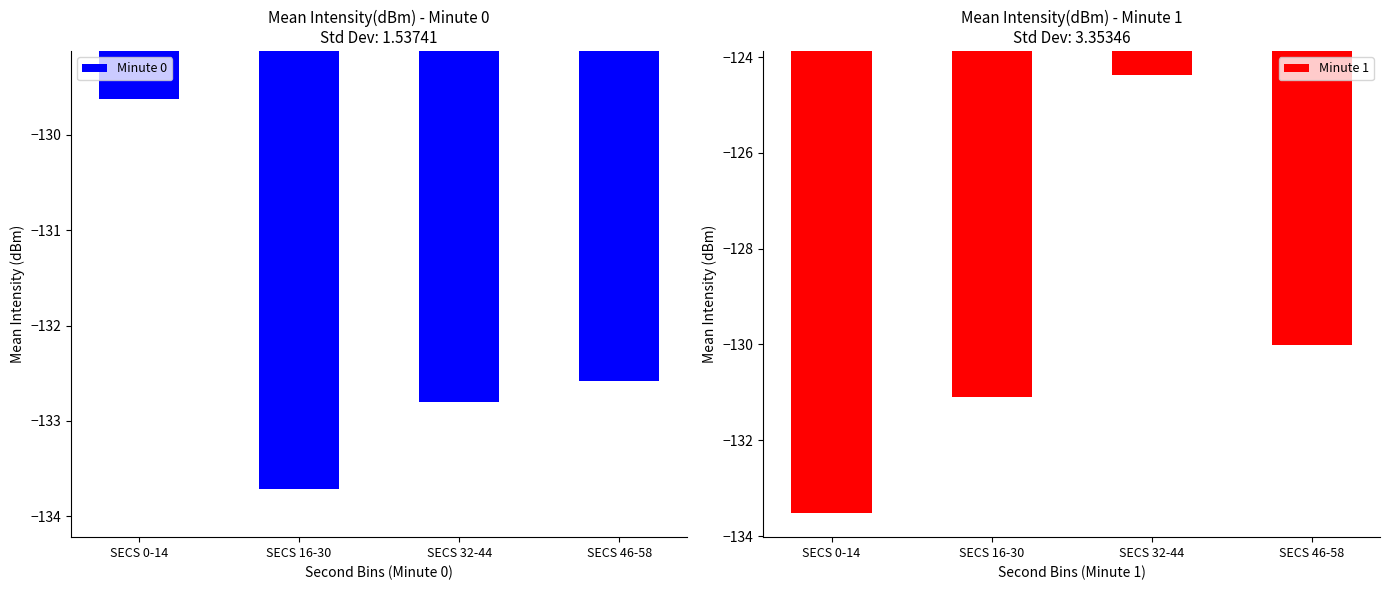

Reading left to right, extract all data points from this chart.

Minute 0: SECS 0-14=-129.6	SECS 16-30=-133.7	SECS 32-44=-132.8	SECS 46-58=-132.6
Minute 1: SECS 0-14=-133.5	SECS 16-30=-131.1	SECS 32-44=-124.4	SECS 46-58=-130.0